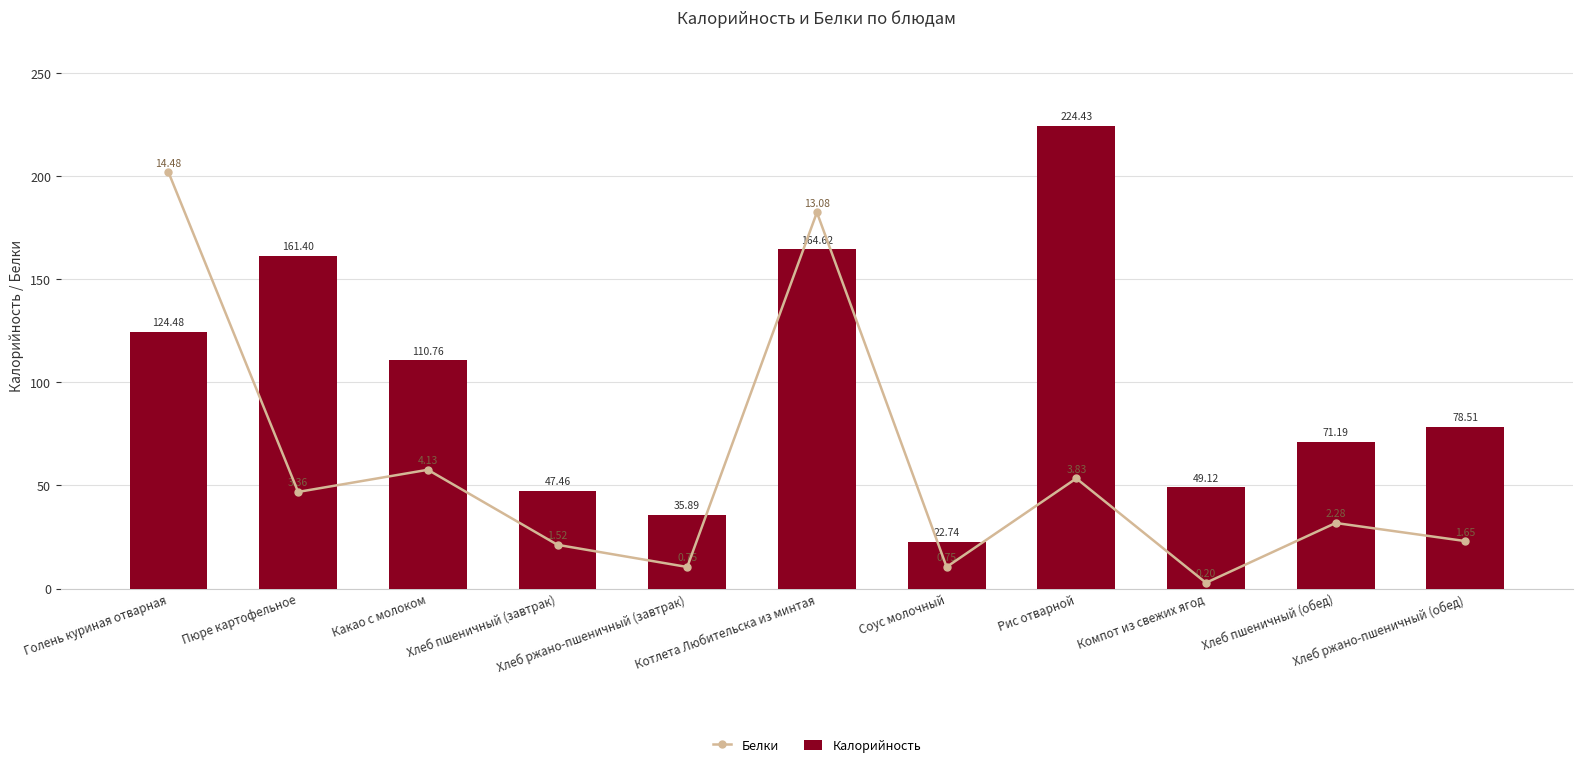

What is the label of the 7th bar from the right?

Хлеб ржано-пшеничный (завтрак)